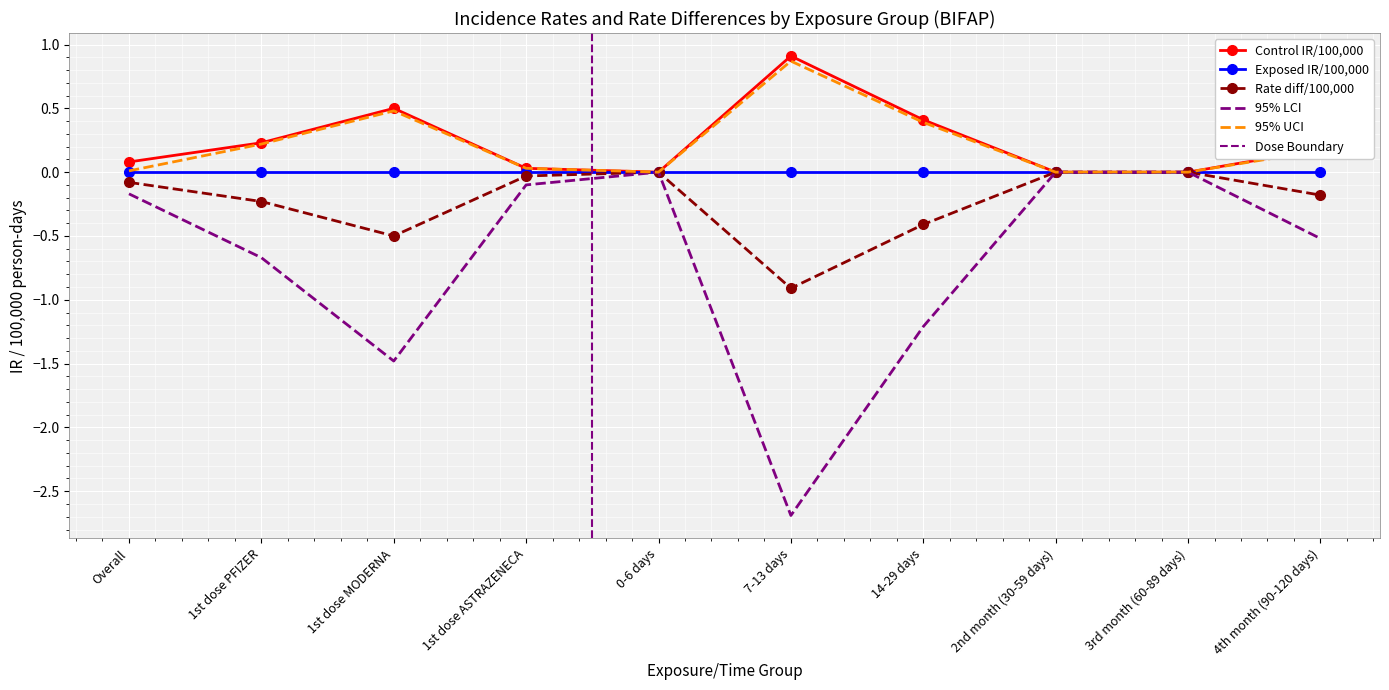

How many values in the Rate diff/100,000 series are below 0?

7